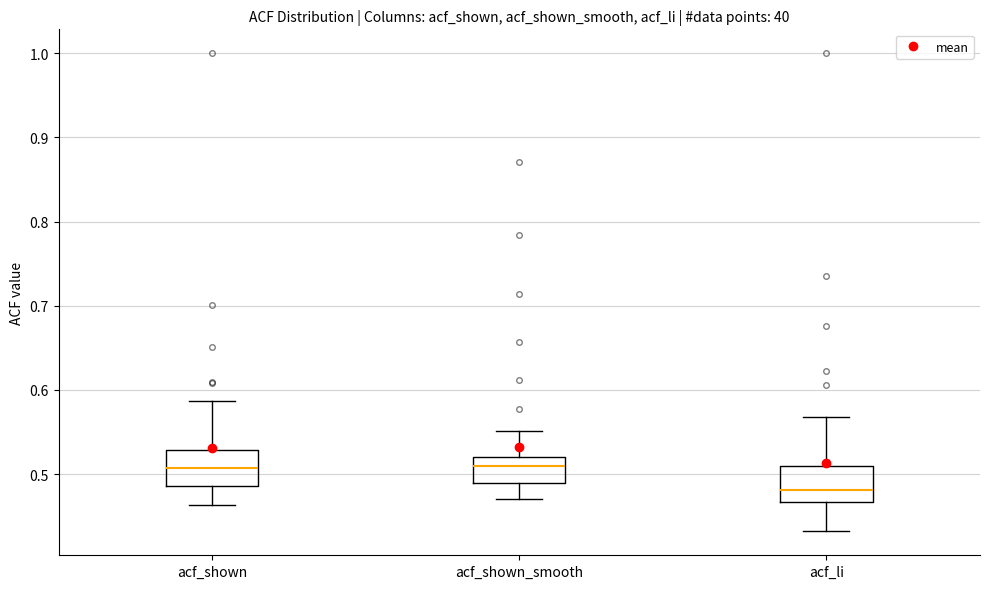

Which box's median line is the lowest?

acf_li